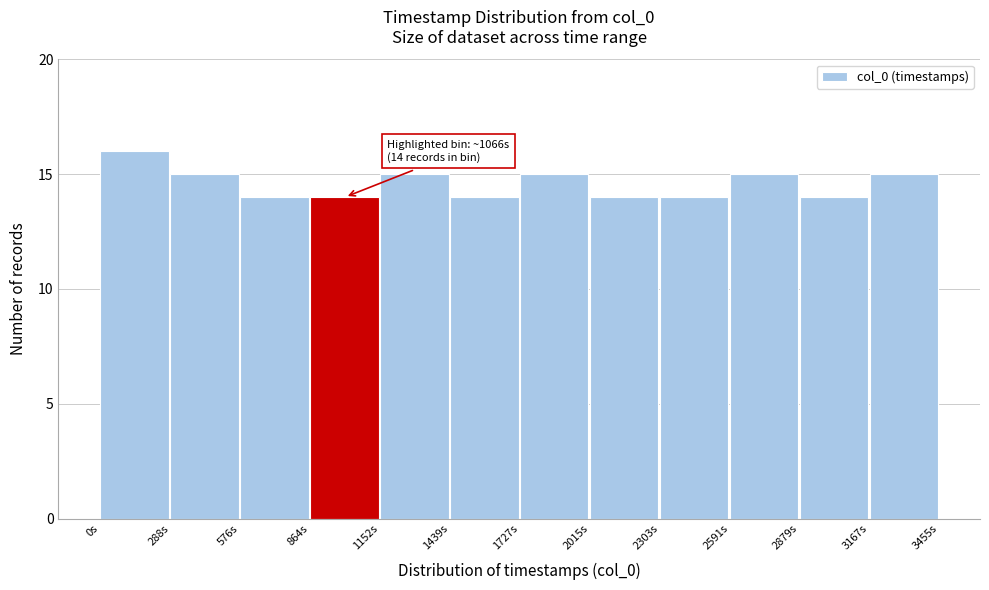

Reading left to right, what are all the values shown in this chart?

16	15	14	14	15	14	15	14	14	15	14	15